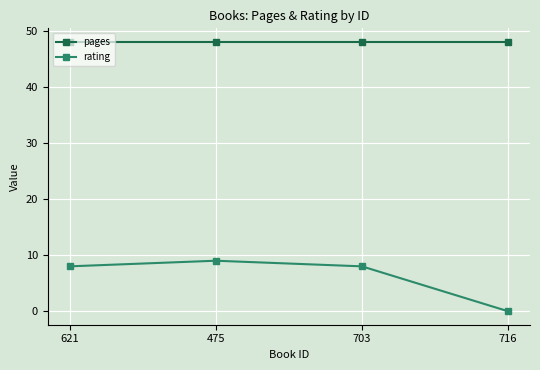

True or false: pages and rating intersect in this chart.

False